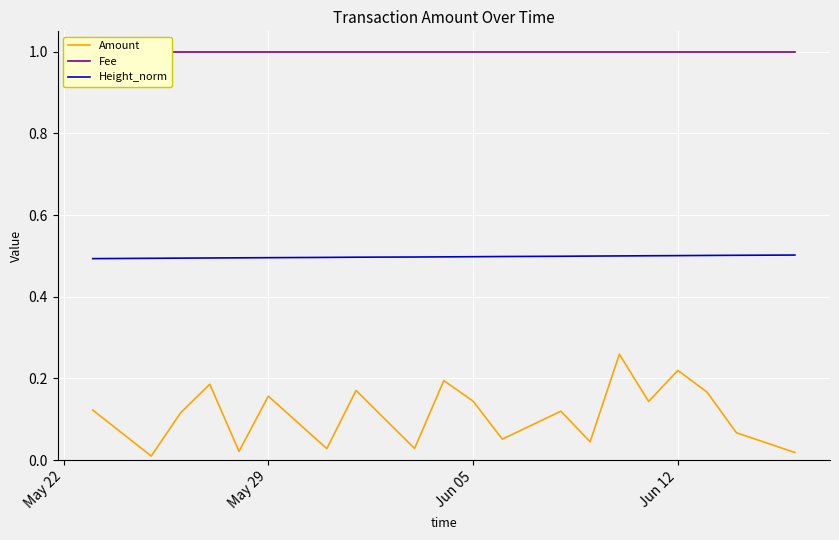

True or false: Amount and Height_norm intersect in this chart.

False